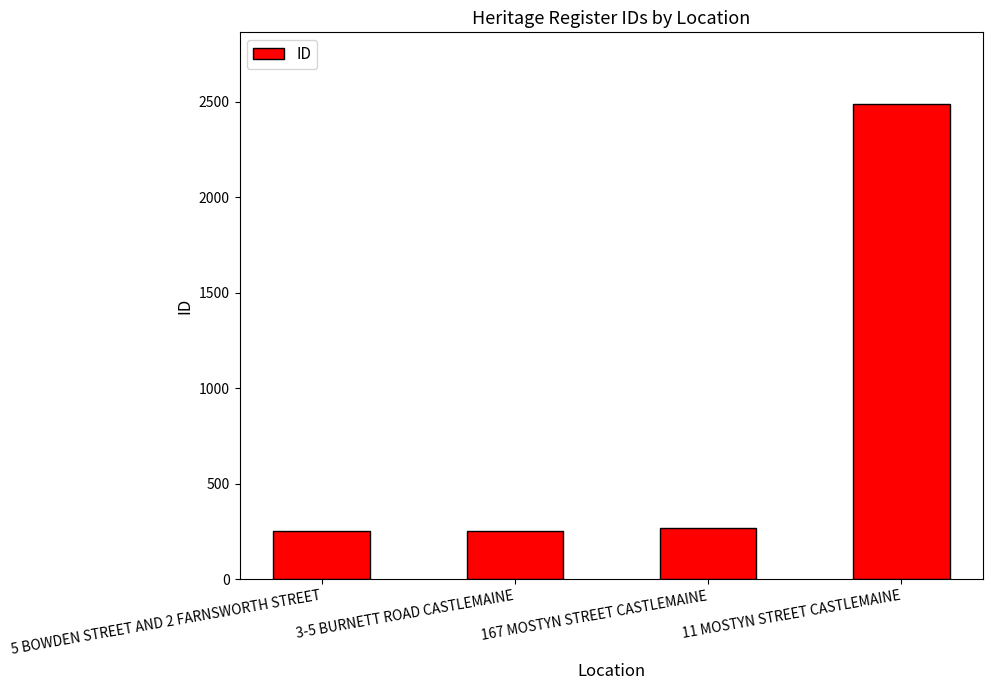

Is it true that the value at 167 MOSTYN STREET CASTLEMAINE is 364?

False